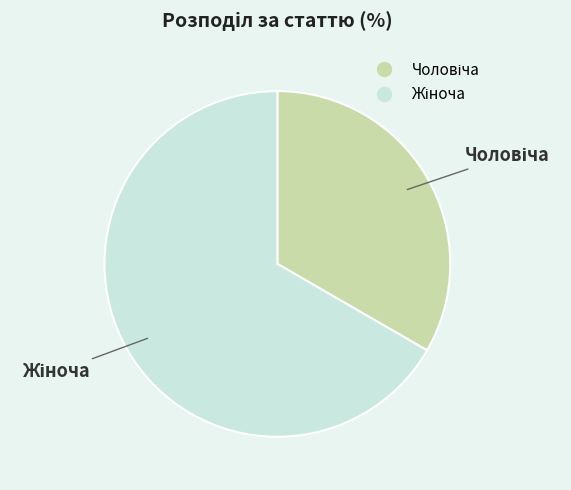

Is there a majority slice in this chart?

Yes